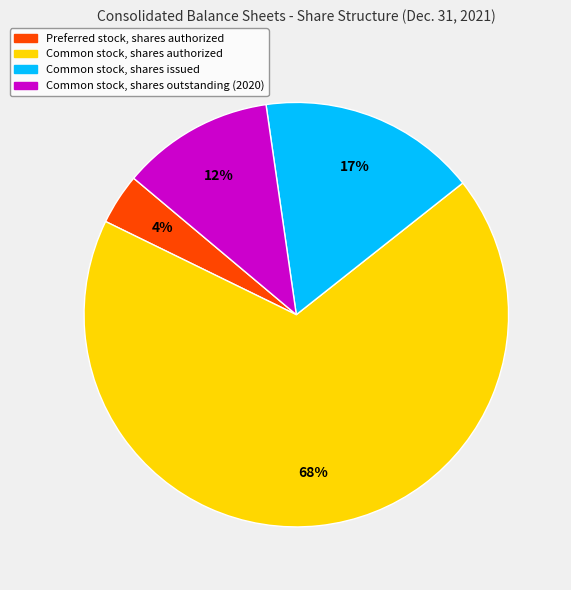

Is it true that Common stock, shares authorized is 75% of the pie?

False